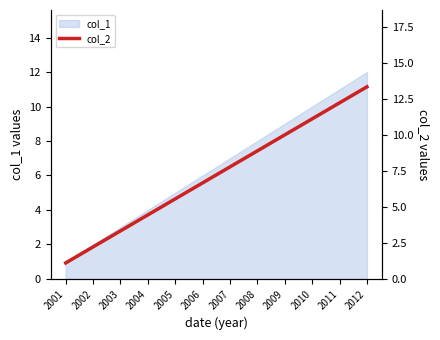

Reading right to left, list all the values displayed in this chart.

2012=13.3	2011=12.2	2010=11.1	2009=10.0	2008=8.9	2007=7.8	2006=6.7	2005=5.5	2004=4.4	2003=3.3	2002=2.2	2001=1.1